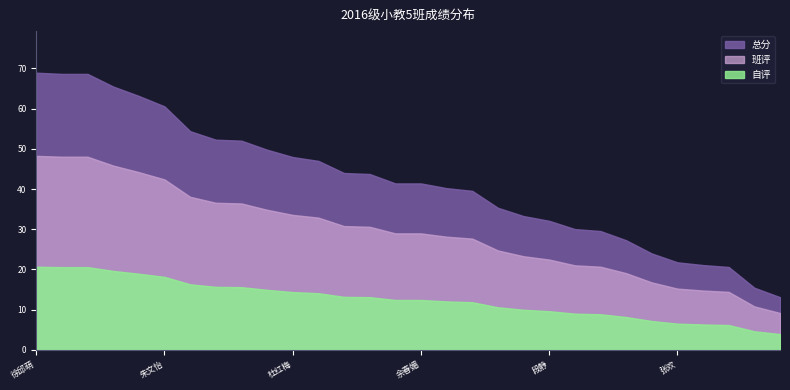

Rank the series at 吴海燕 from lowest to highest value.

自评, 班评, 总分